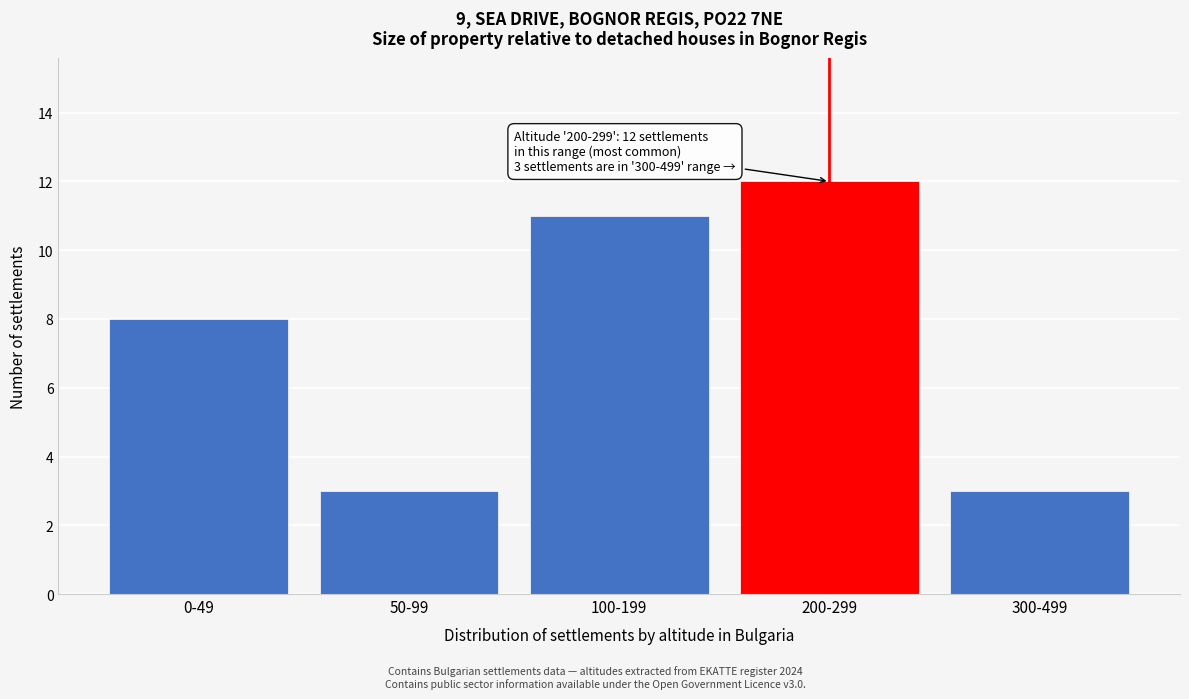

Reading left to right, what are all the values shown in this chart?

8	3	11	12	3